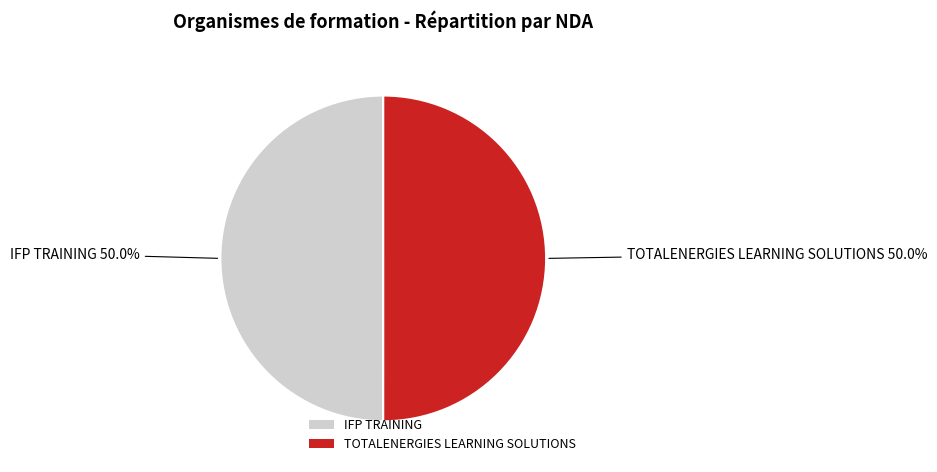

True or false: TOTALENERGIES LEARNING SOLUTIONS accounts for 41% of the total.

False